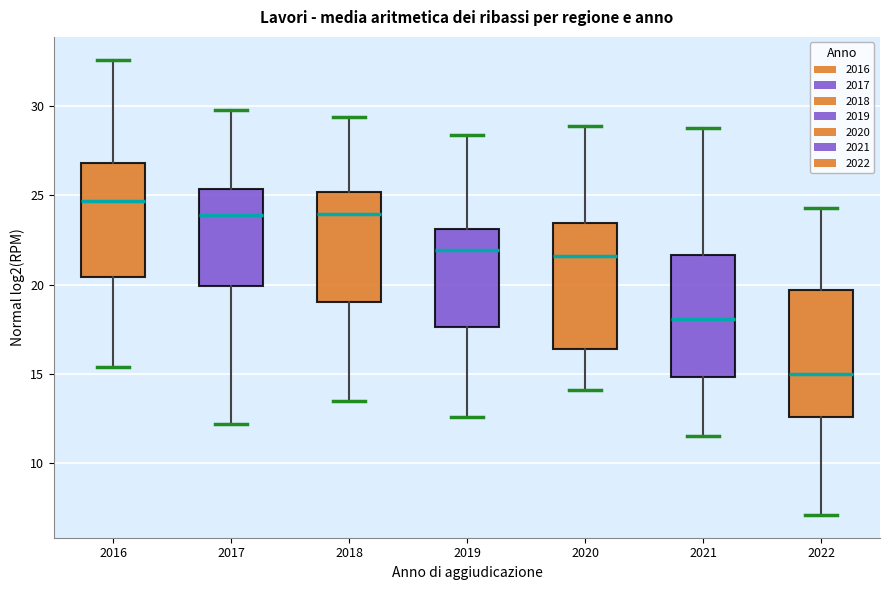

Reading left to right, transcribe this box plot: for each box, give where its median line is, the range the box spans, and where its two whiskers end, as read against the y-axis. The values are not printed on the chart, so give them approximately, as read against the axis.

2016: median 24.5, box 20.5 to 27.0, whiskers 15.5 to 32.5
2017: median 24.0, box 20.0 to 25.5, whiskers 12.0 to 30.0
2018: median 24.0, box 19.0 to 25.0, whiskers 13.5 to 29.5
2019: median 22.0, box 17.5 to 23.0, whiskers 12.5 to 28.5
2020: median 21.5, box 16.5 to 23.5, whiskers 14.0 to 29.0
2021: median 18.0, box 15.0 to 21.5, whiskers 11.5 to 29.0
2022: median 15.0, box 12.5 to 19.5, whiskers 7.0 to 24.5